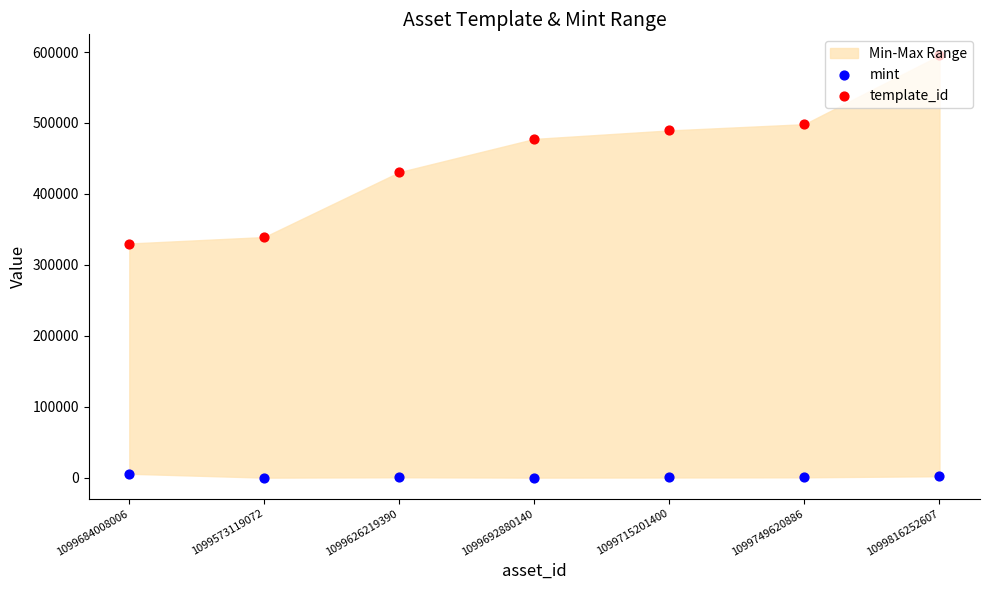

Which series reaches the minimum Y coordinate?

mint